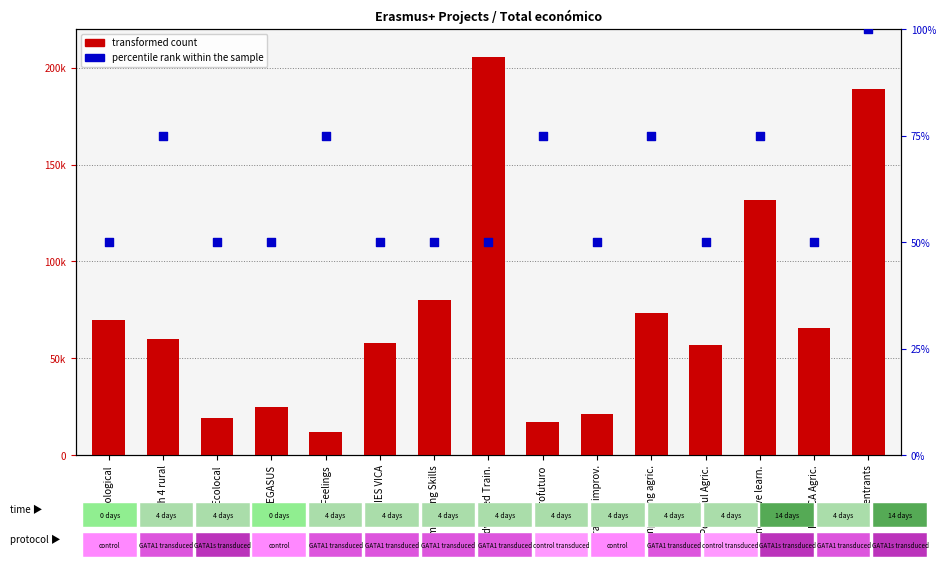

Which series has the widest spread of Y values?

transformed count